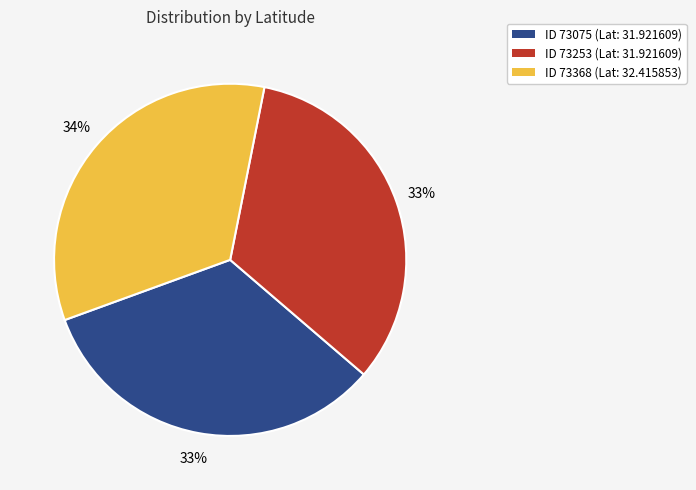

Does any single category account for the majority?

No